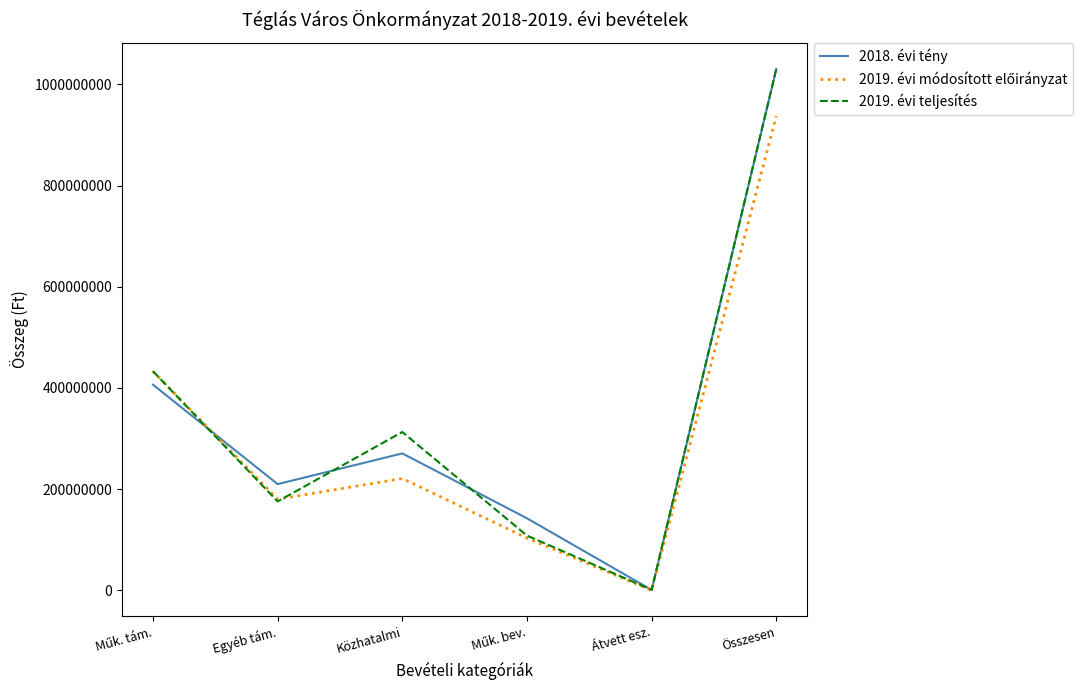

What is the difference between the maximum and minimum values in the 2018. évi tény series?

1029615615